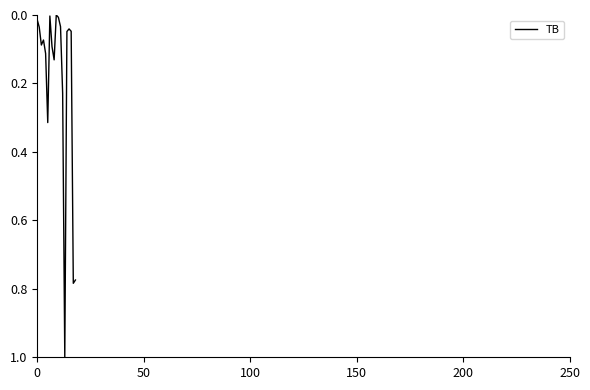

How many series are shown in this chart?

1